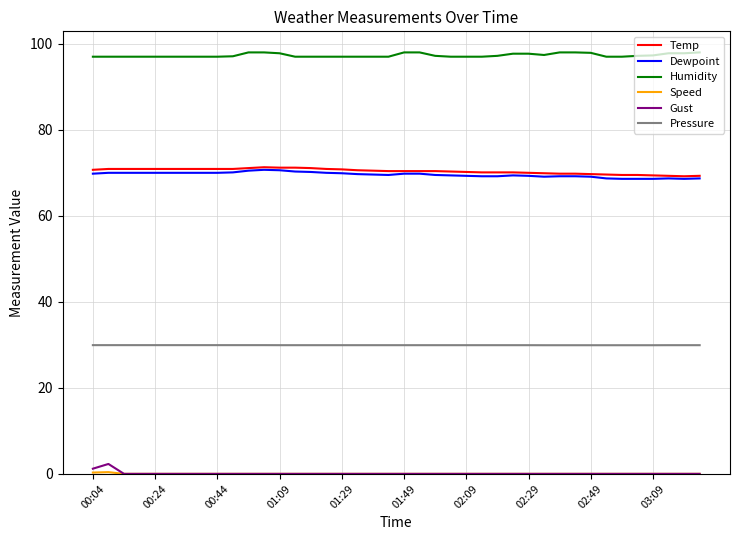

True or false: Gust and Pressure intersect in this chart.

False